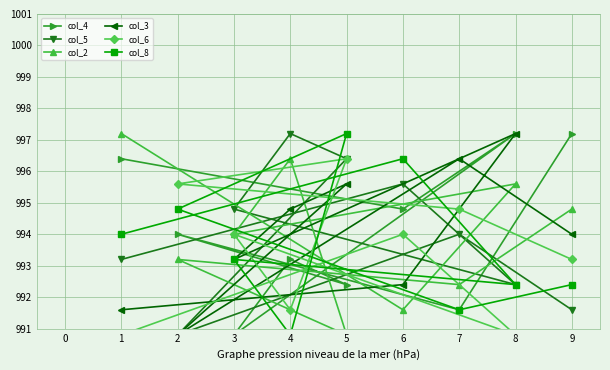

True or false: col_4 has more than 1 points higher than both neighbors.

True